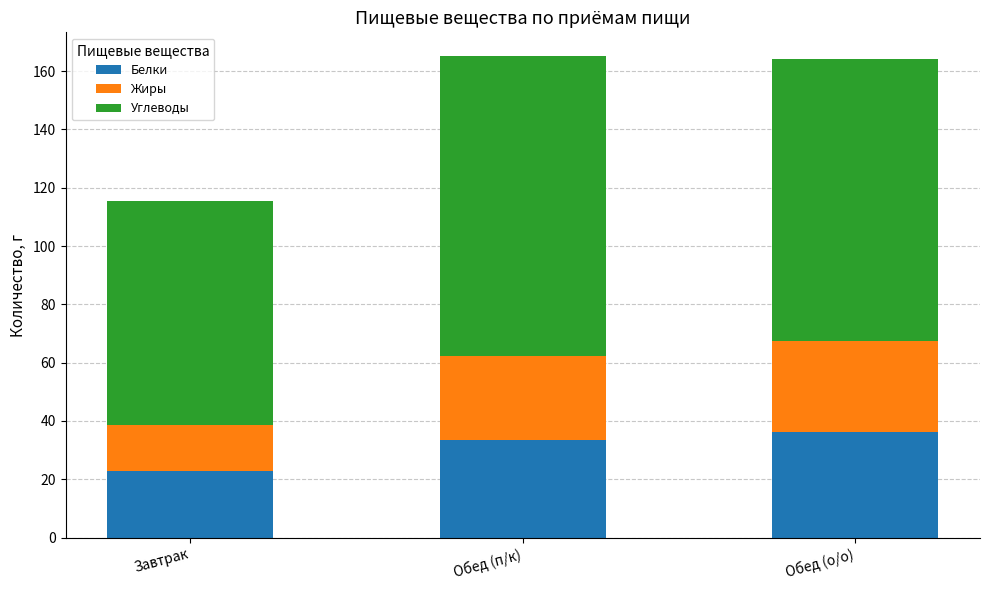

The value of Белки at Обед (п/к) is 54.3. True or false?

False